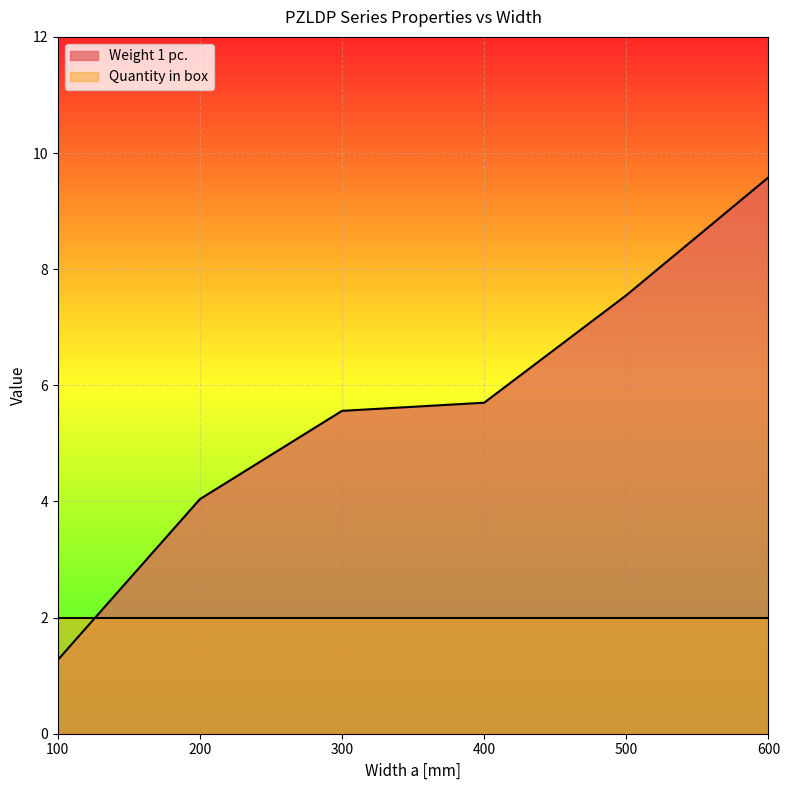

What is the change in value from 300 to 400?

+0.1